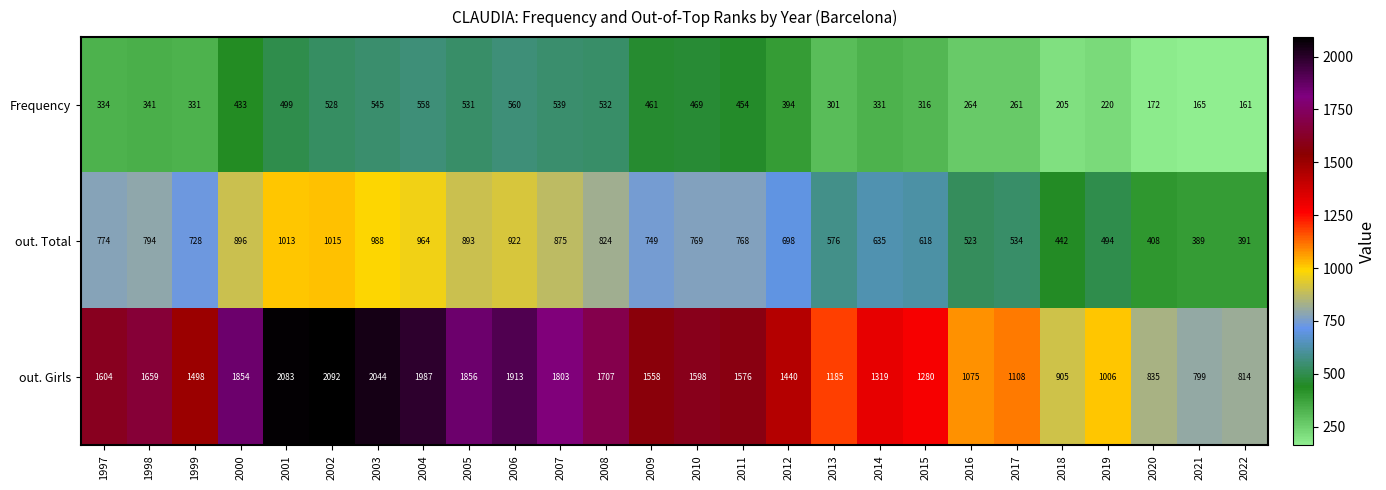

At which label does out. Total first exceed 768?

1997